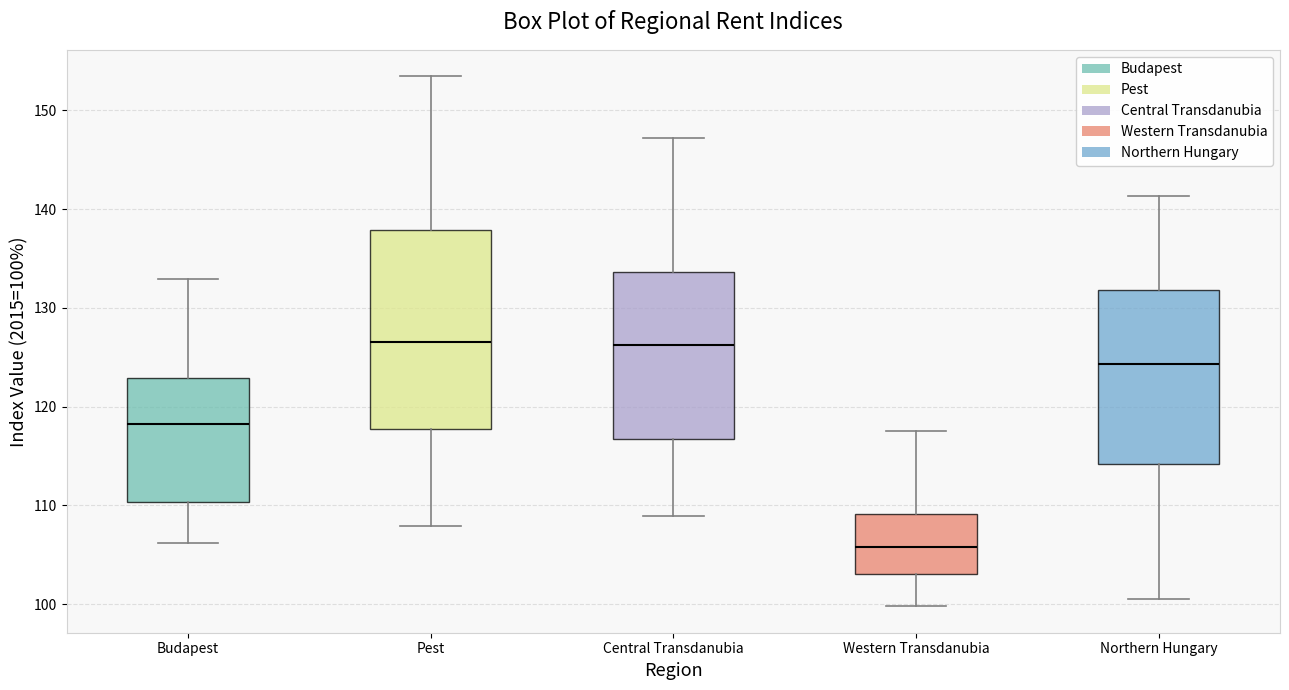

Which box is the tallest, from its lower edge to its upper edge?

Pest